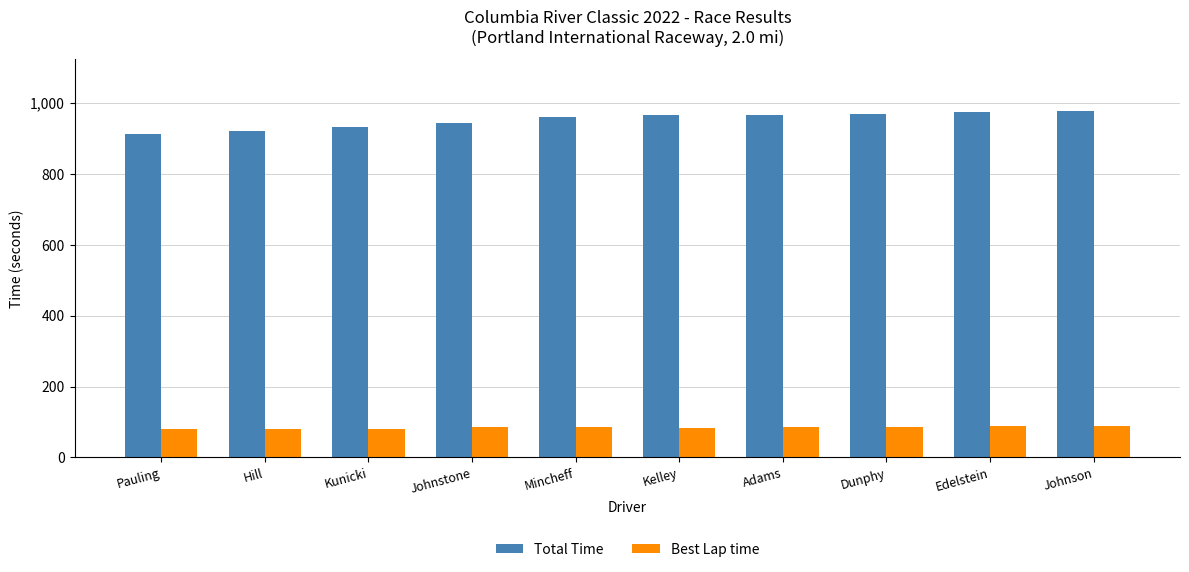

Which series has the largest total across all categories?

Total Time